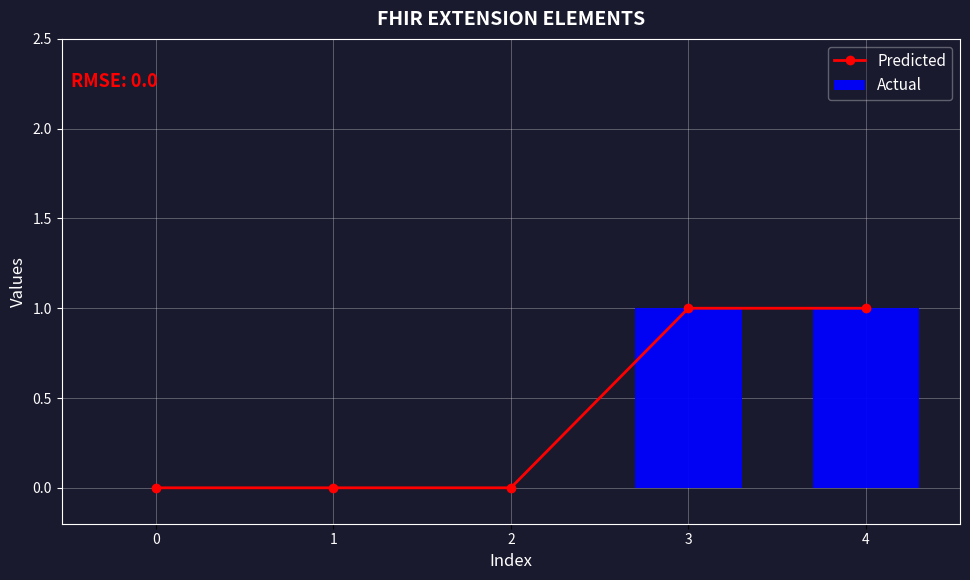

At 2, list the series in order from largest to smallest.

Predicted, Actual